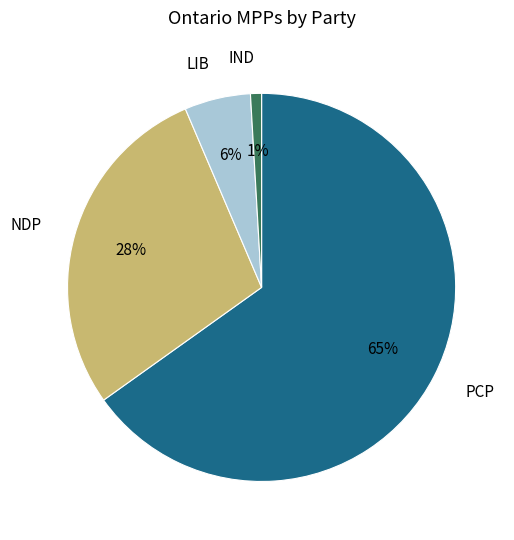

Is it true that IND is 1% of the pie?

True